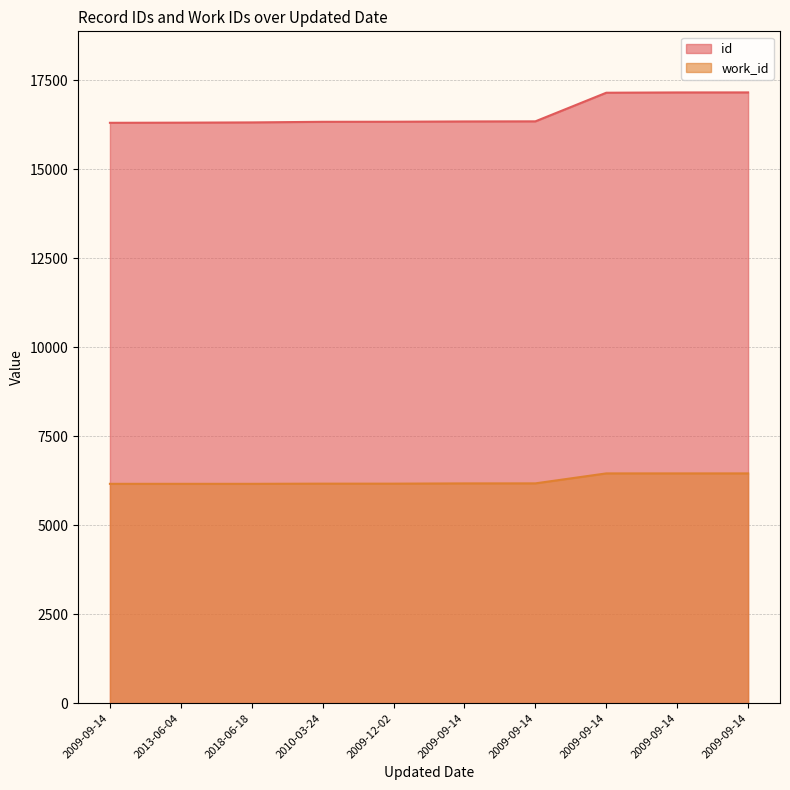

What is the sum of the work_id values at 2009-12-02 and 2009-09-14?

12624